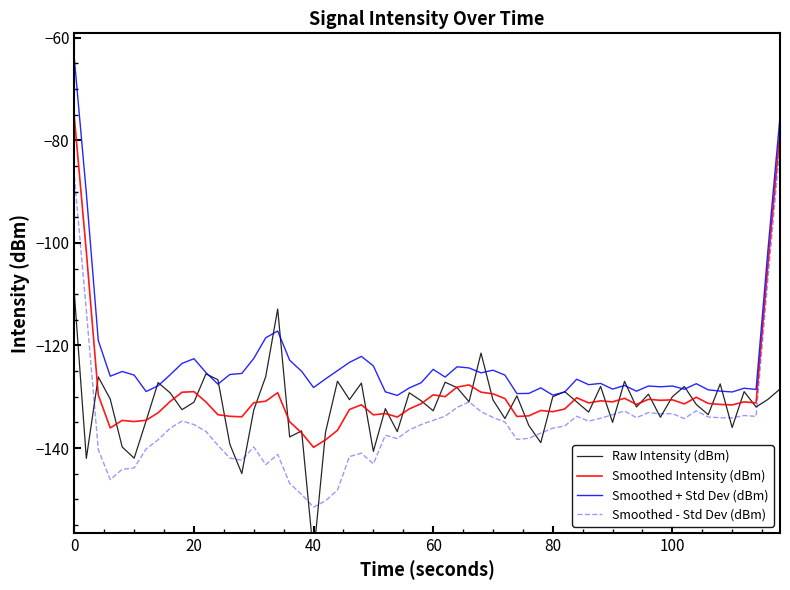

True or false: Smoothed + Std Dev (dBm) and Smoothed - Std Dev (dBm) intersect in this chart.

False